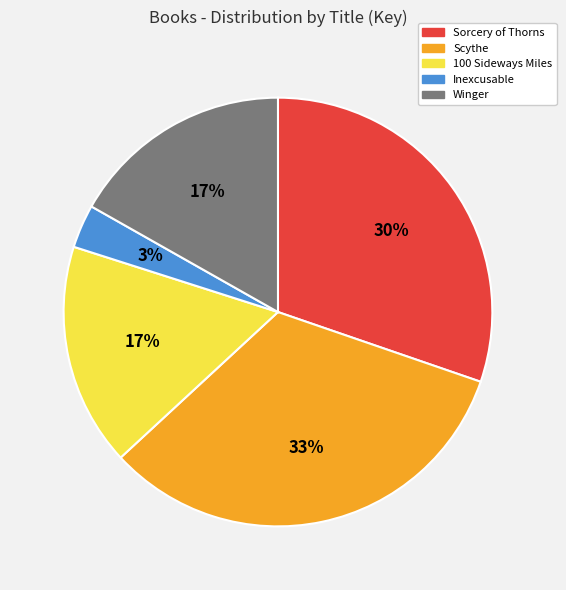

Which slice is the smallest?

Inexcusable